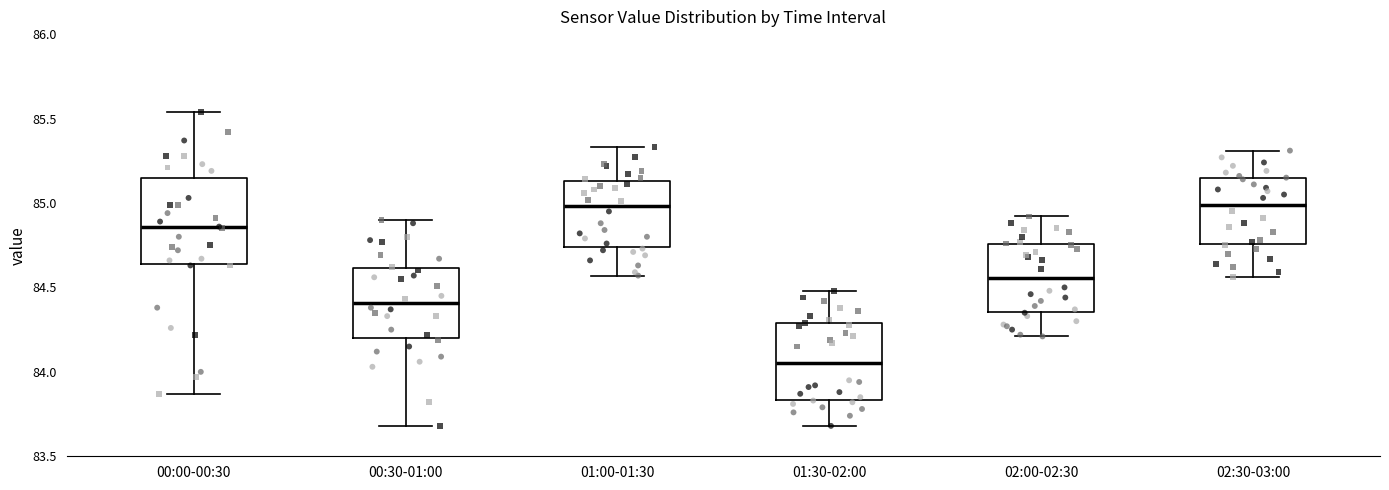

Which box's median line is the lowest?

01:30-02:00